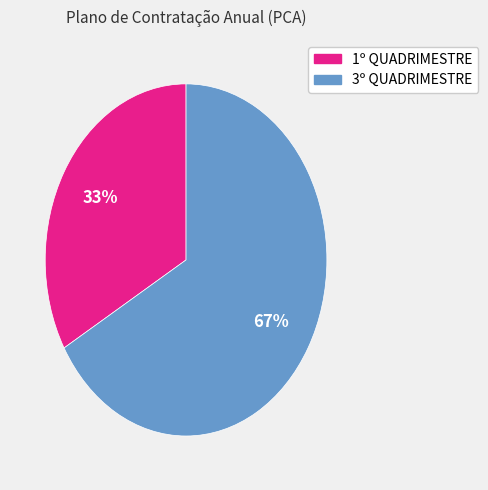

To the nearest percent, what percentage of the pie is 3º QUADRIMESTRE?

67%